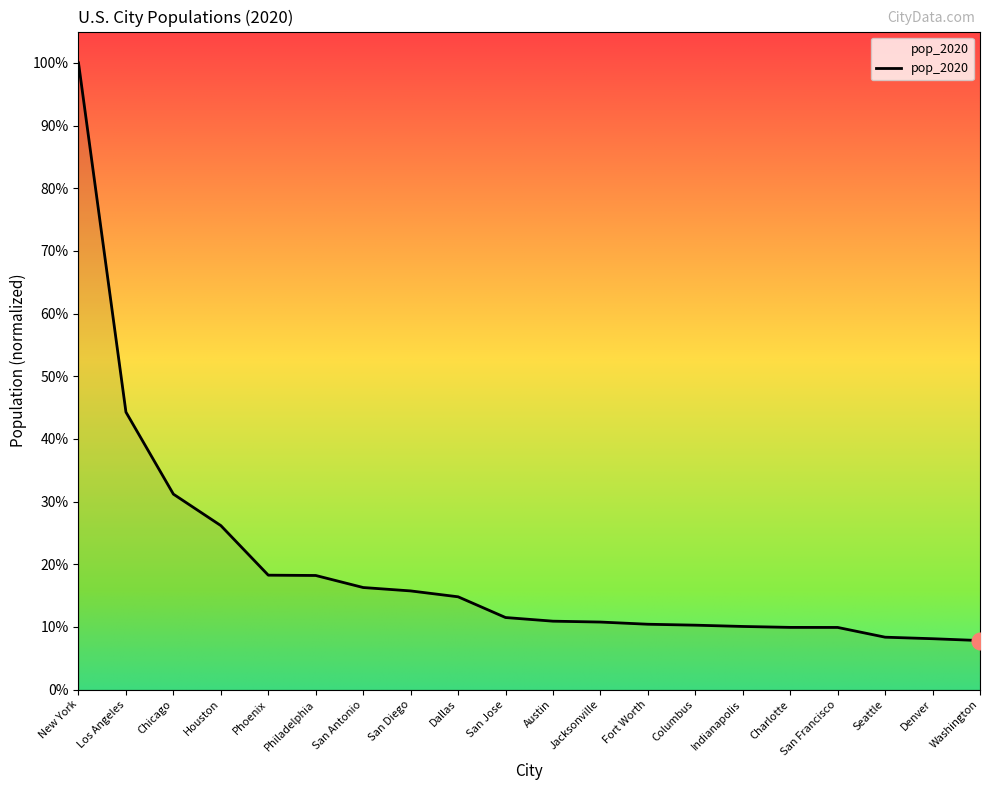

True or false: the data has more than 0 interior local peaks.

False